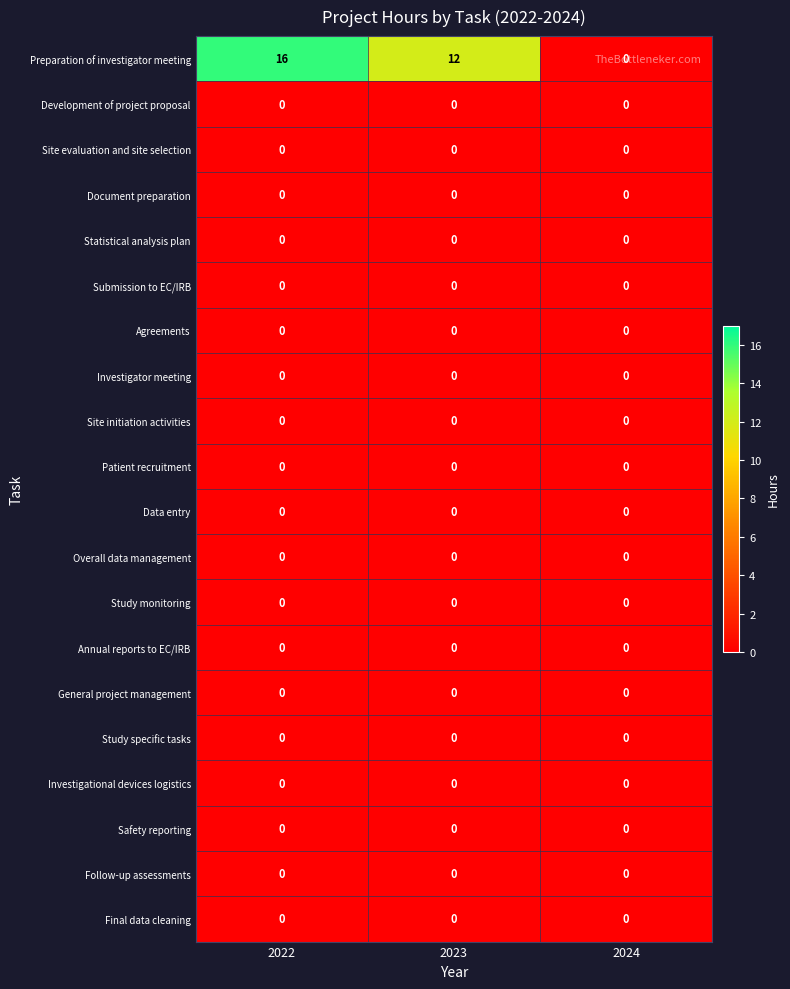

True or false: Study specific tasks has a value of 0 at 2022.

True